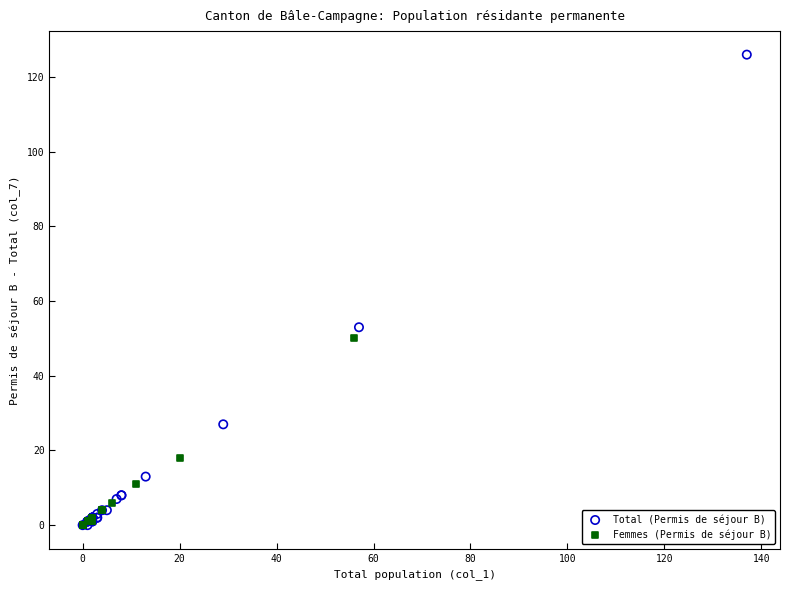

Which series reaches the maximum Y coordinate?

Total (Permis de séjour B)